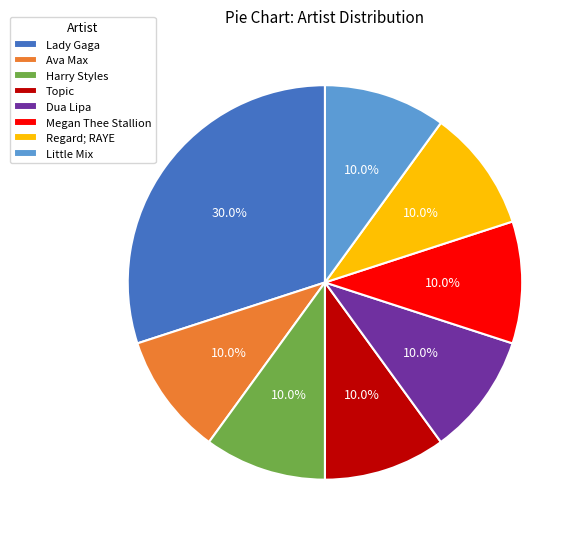

To the nearest percent, what is the combined percentage of Topic and Ava Max?

20%